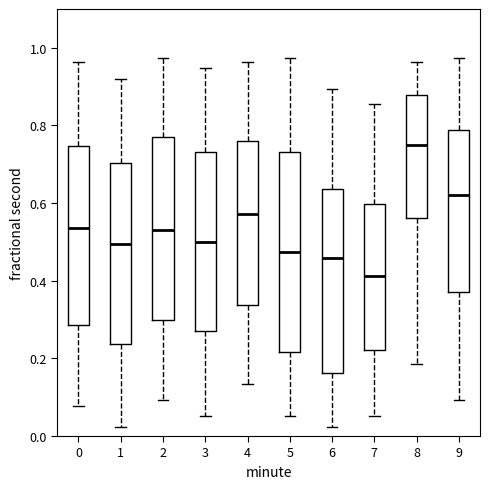

Reading left to right, read every box against the y-axis: the position of its median line, the range the box covers, and the ends of its whiskers. The values are not printed on the chart, so give them approximately, as read against the axis.

0: median 0.54, box 0.28 to 0.74, whiskers 0.08 to 0.96
1: median 0.50, box 0.24 to 0.70, whiskers 0.02 to 0.92
2: median 0.54, box 0.30 to 0.78, whiskers 0.10 to 0.98
3: median 0.50, box 0.28 to 0.74, whiskers 0.06 to 0.94
4: median 0.58, box 0.34 to 0.76, whiskers 0.14 to 0.96
5: median 0.48, box 0.22 to 0.74, whiskers 0.06 to 0.98
6: median 0.46, box 0.16 to 0.64, whiskers 0.02 to 0.90
7: median 0.42, box 0.22 to 0.60, whiskers 0.06 to 0.86
8: median 0.76, box 0.56 to 0.88, whiskers 0.18 to 0.96
9: median 0.62, box 0.38 to 0.78, whiskers 0.10 to 0.98